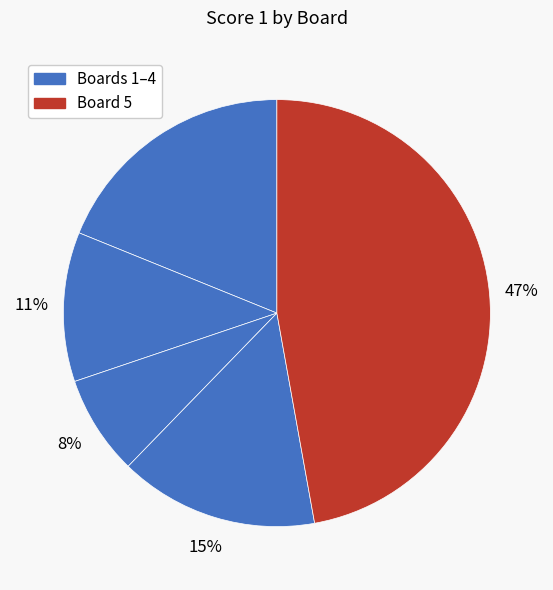

Count the number of slices in the pie.

5